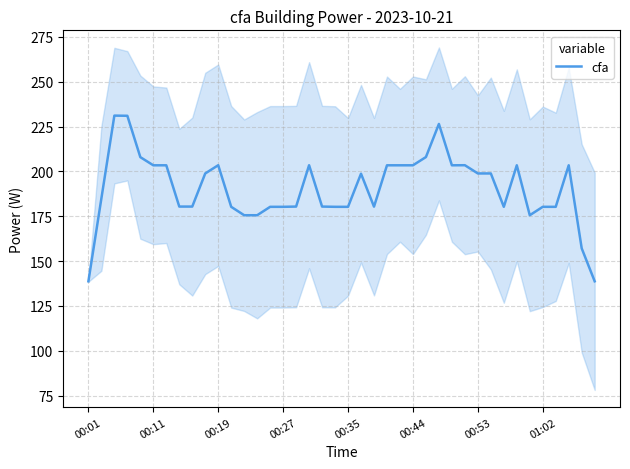

What is the minimum value for cfa?

138.7